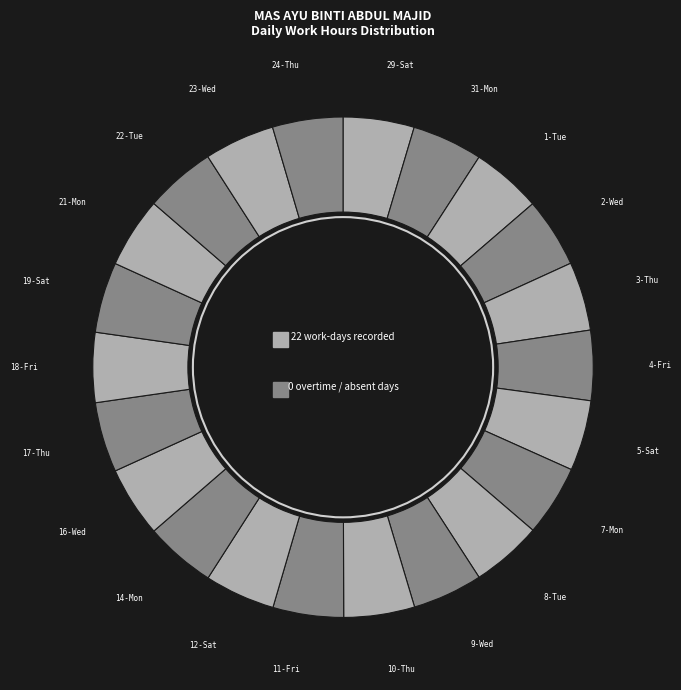

To the nearest percent, what is the average slice percentage?

5%